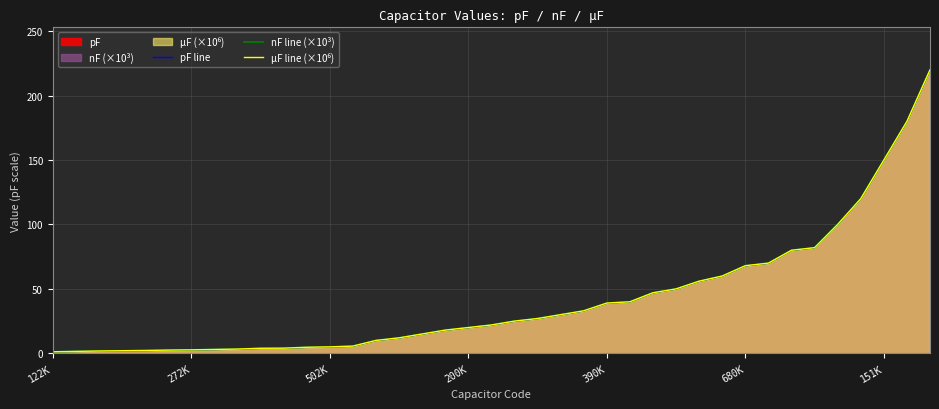

True or false: pF line and µF line (×10⁶) cross at least once.

False